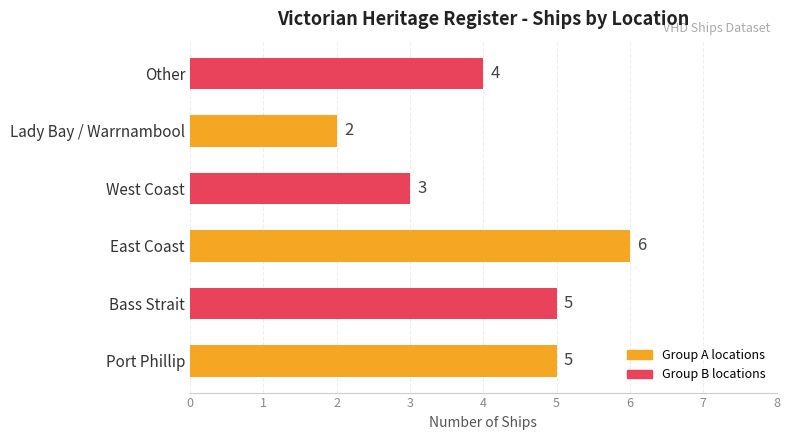

The value at Other is 6. True or false?

False